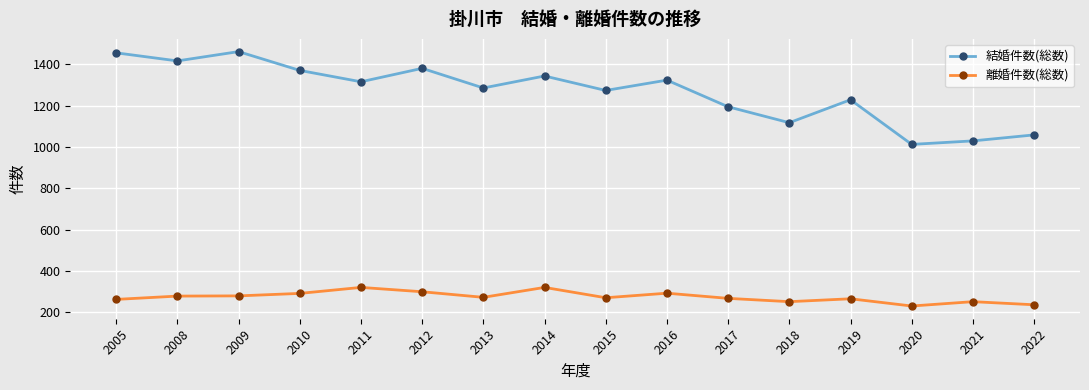

What is the lowest value of the 離婚件数(総数) series?

230